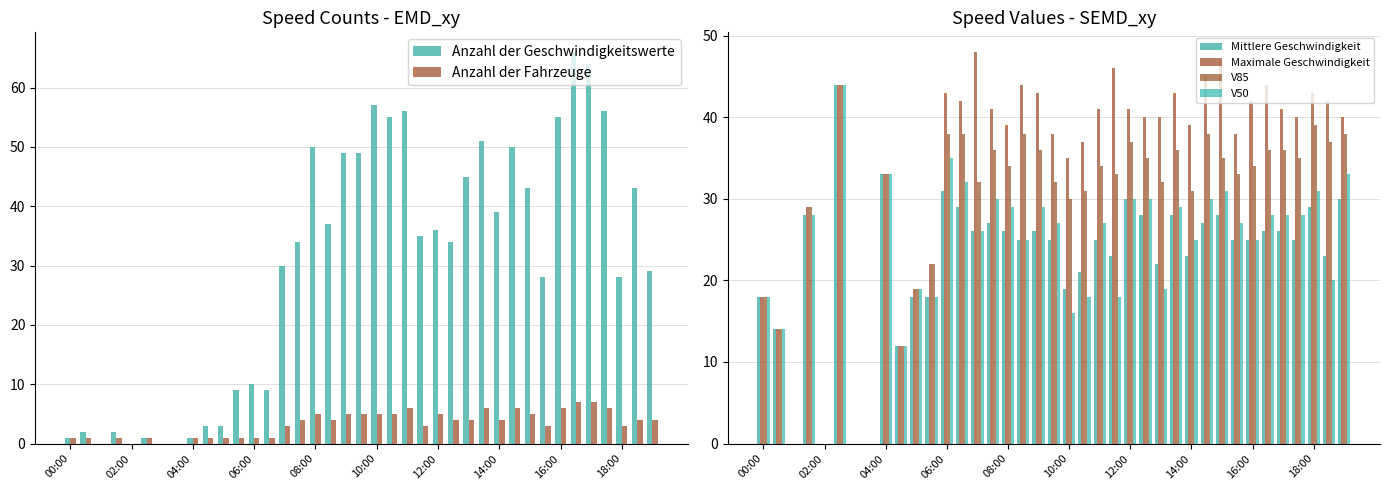

What is the sum of all Anzahl der Geschwindigkeitswerte values?

1160